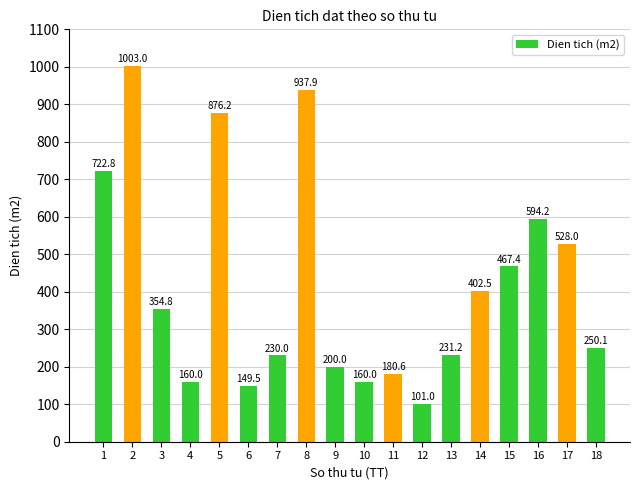

At which label does the data first exceed 354?

1